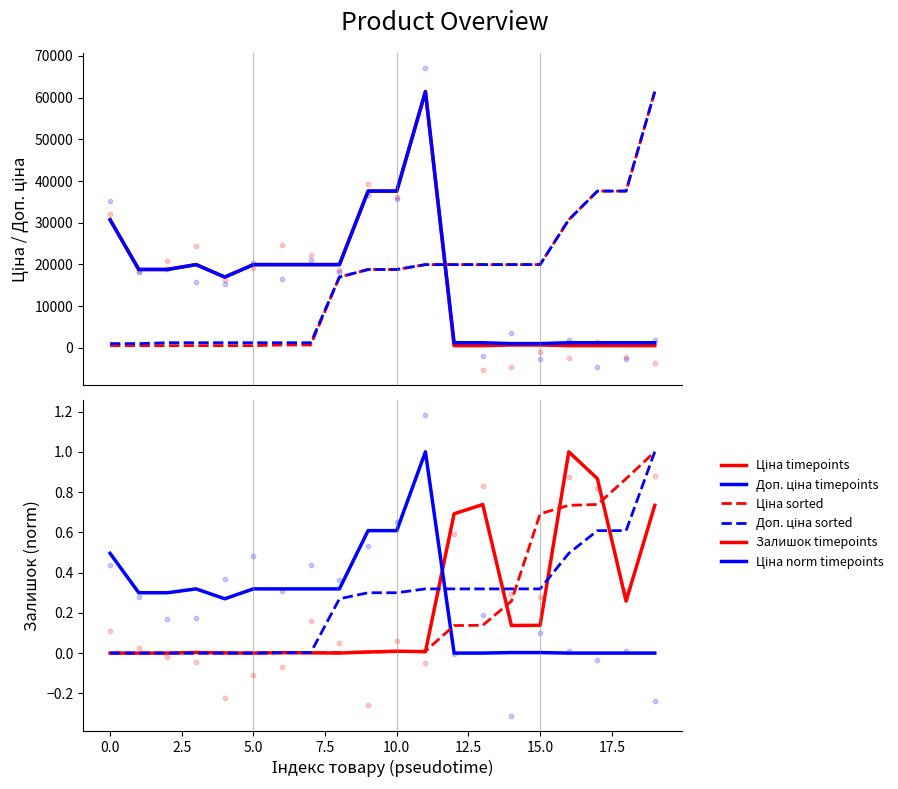

Which series reaches the maximum Y coordinate?

Доп. ціна